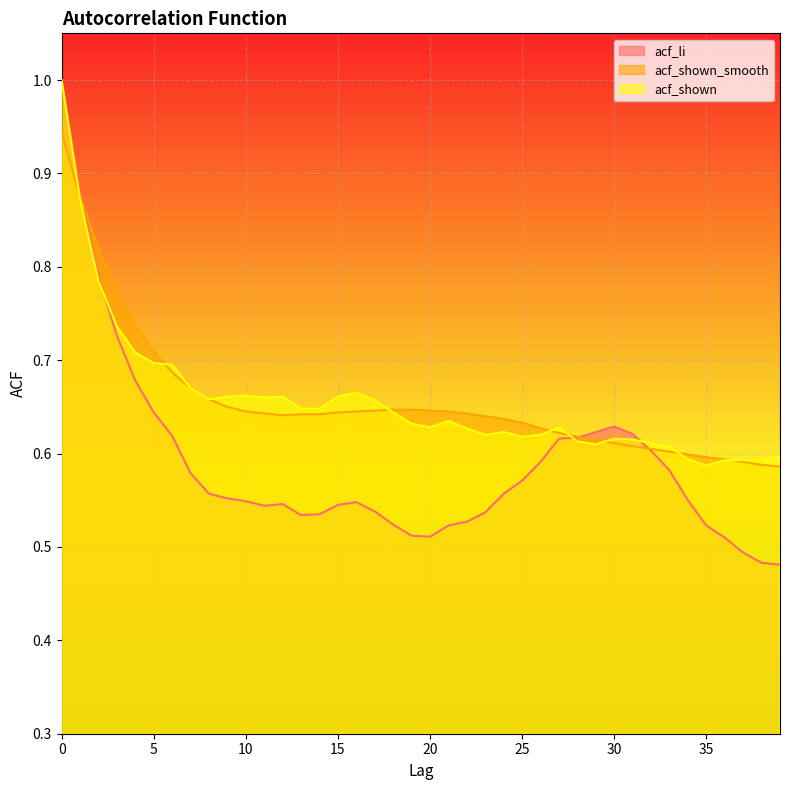

What is the sum of all acf_shown values?

26.2